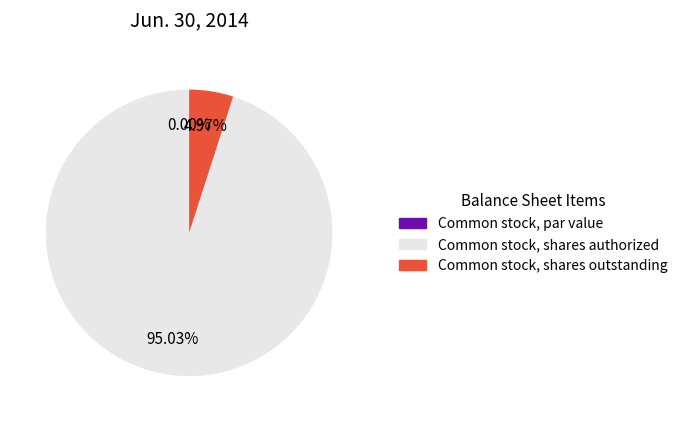

What portion of the pie excludes Common stock, shares authorized?

5.0%